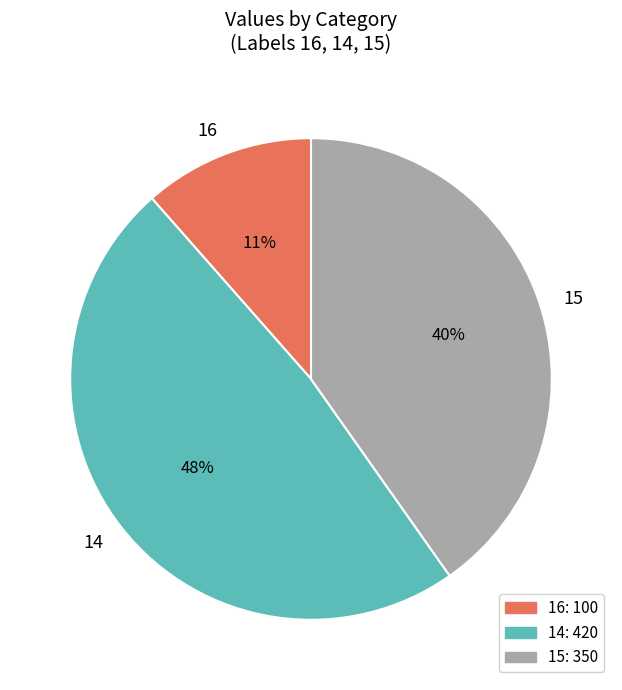

True or false: 15 accounts for 40% of the total.

True